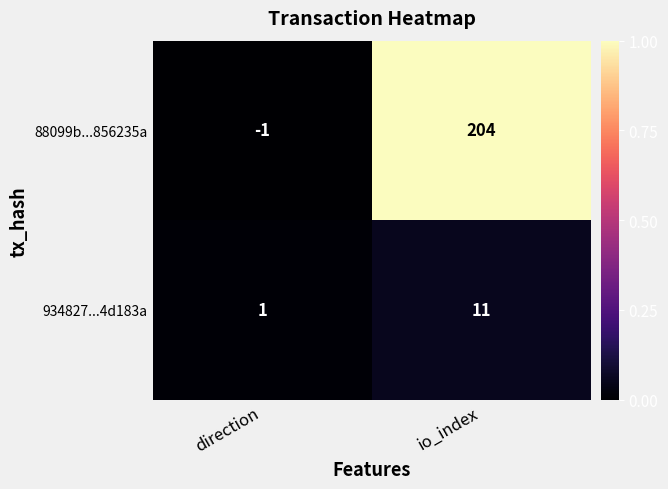

Is it true that 88099b...856235a equals 204 at io_index?

True